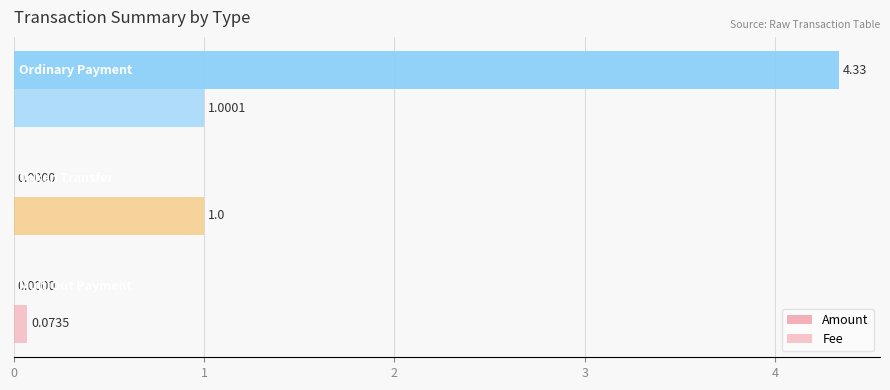

How many distinct data groups are displayed?

2